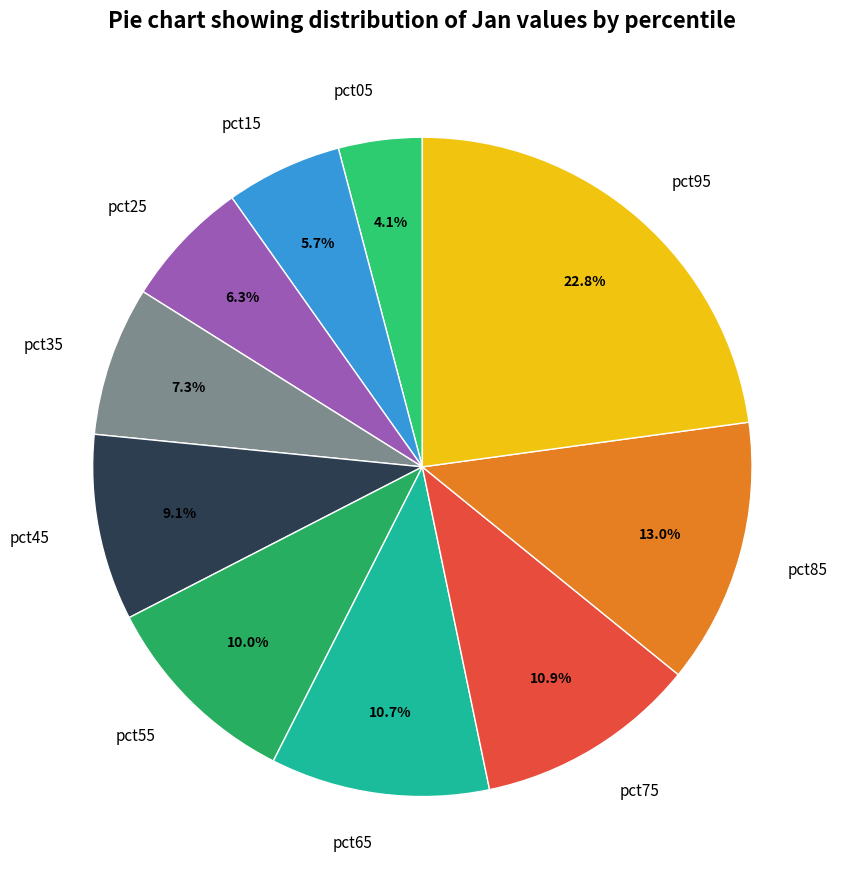

To the nearest percent, what percentage of the pie is pct05?

4%